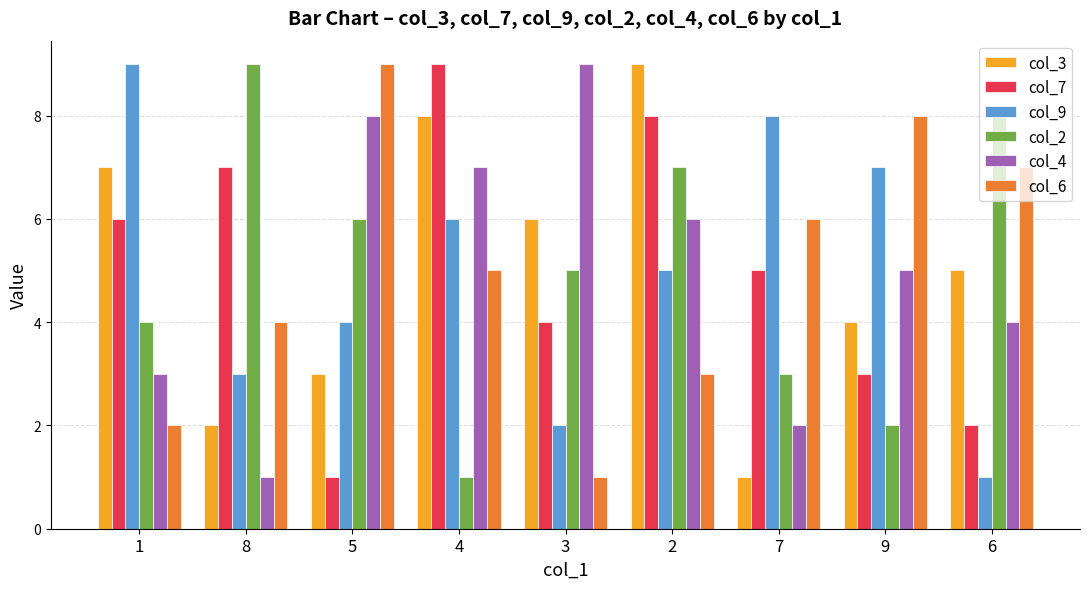

What is the maximum value shown in the chart?

9